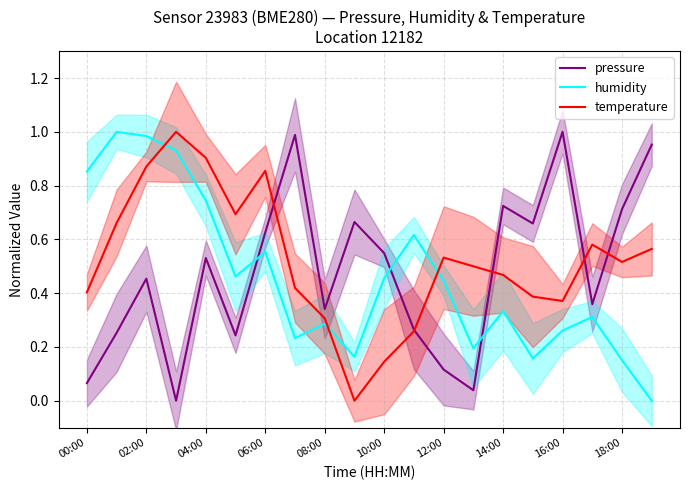

The value of temperature at 08:00 is 0.3. True or false?

True